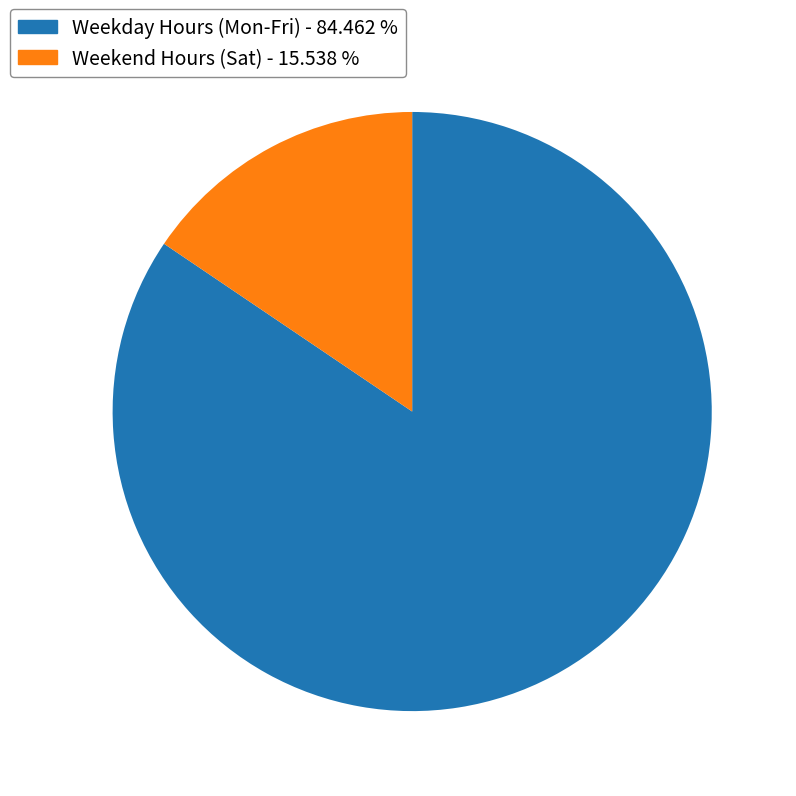

Is there a majority slice in this chart?

Yes